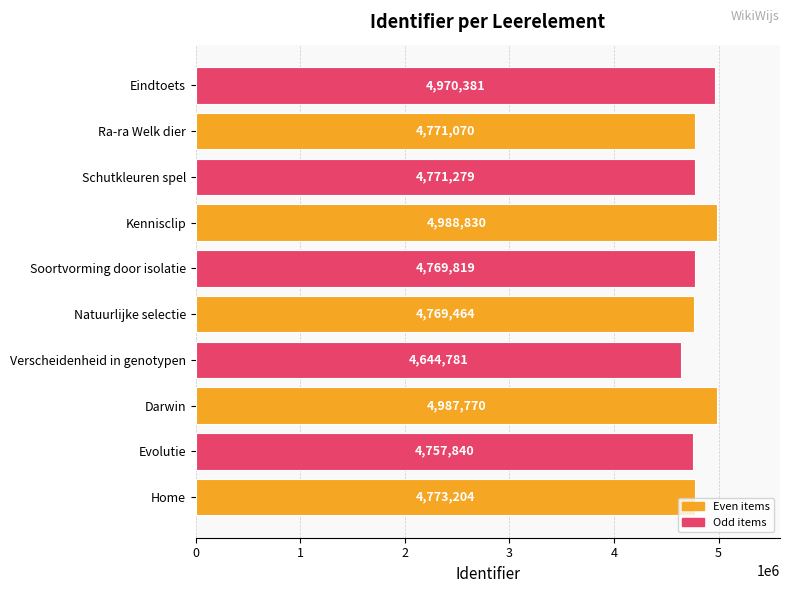

How many data points does each series have?

10